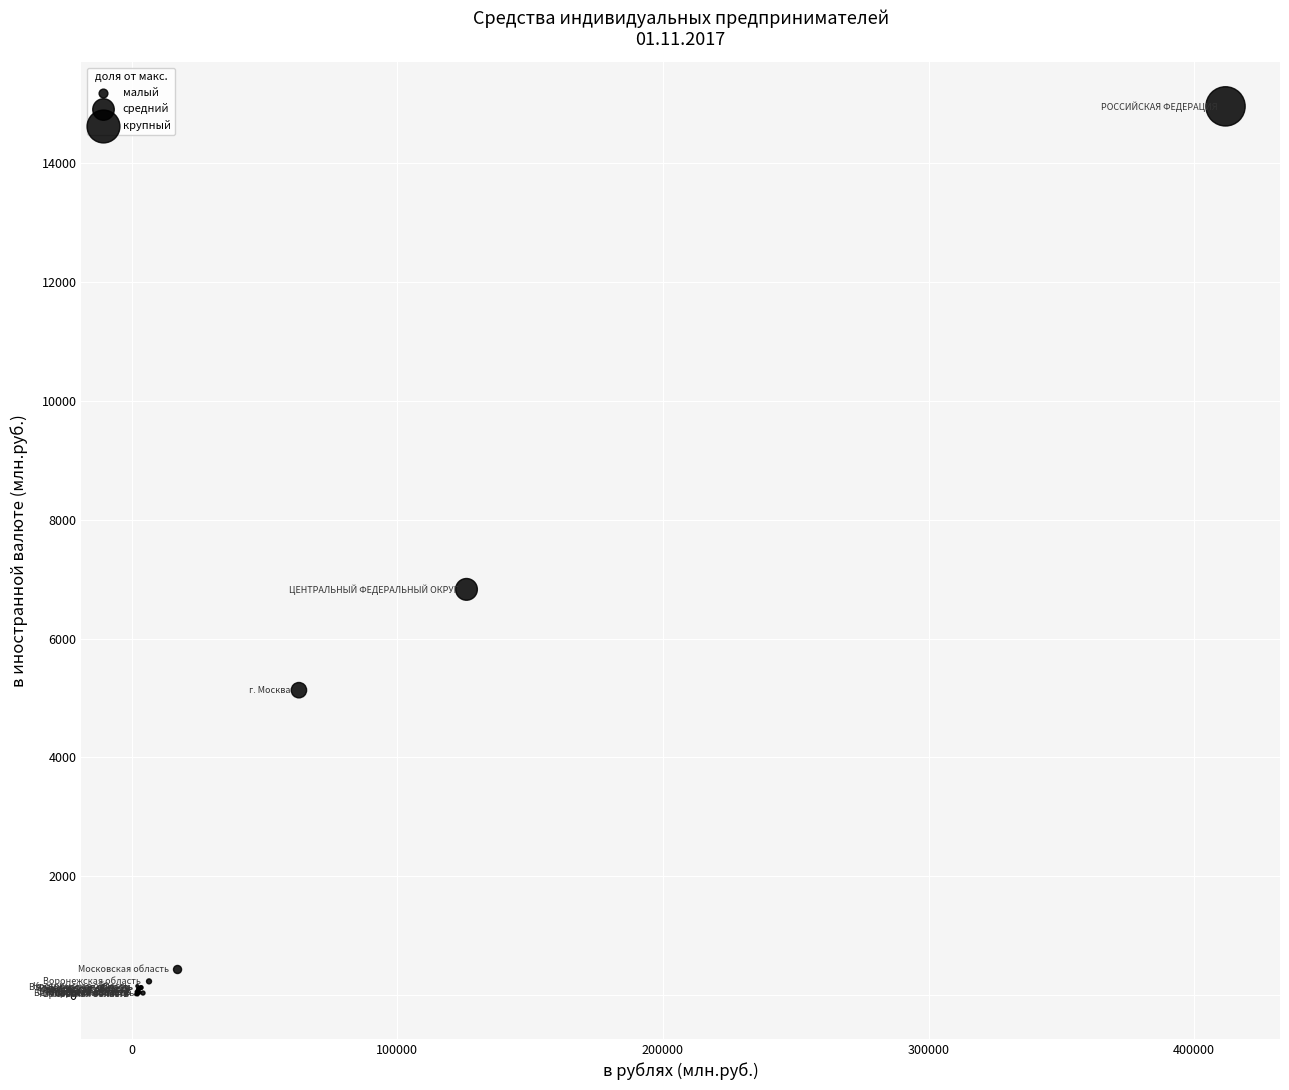

What Y value in the scatter plot is closest to 7485?

6829